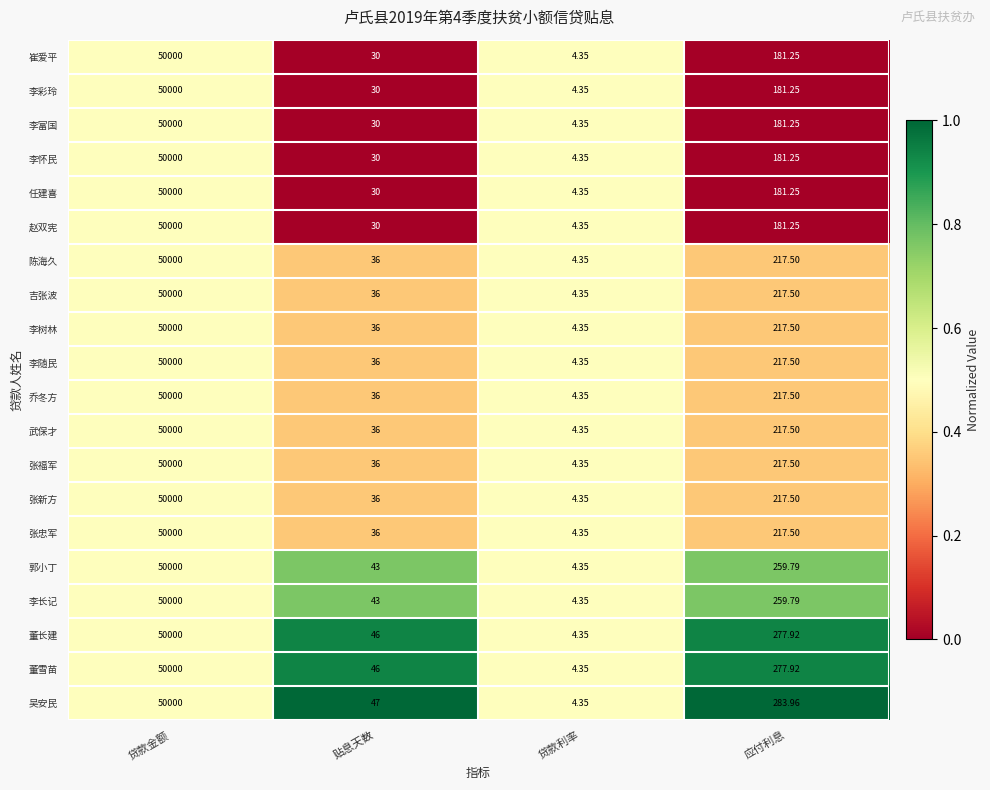

At which label is 郭小丁 closest to 25002?

应付利息